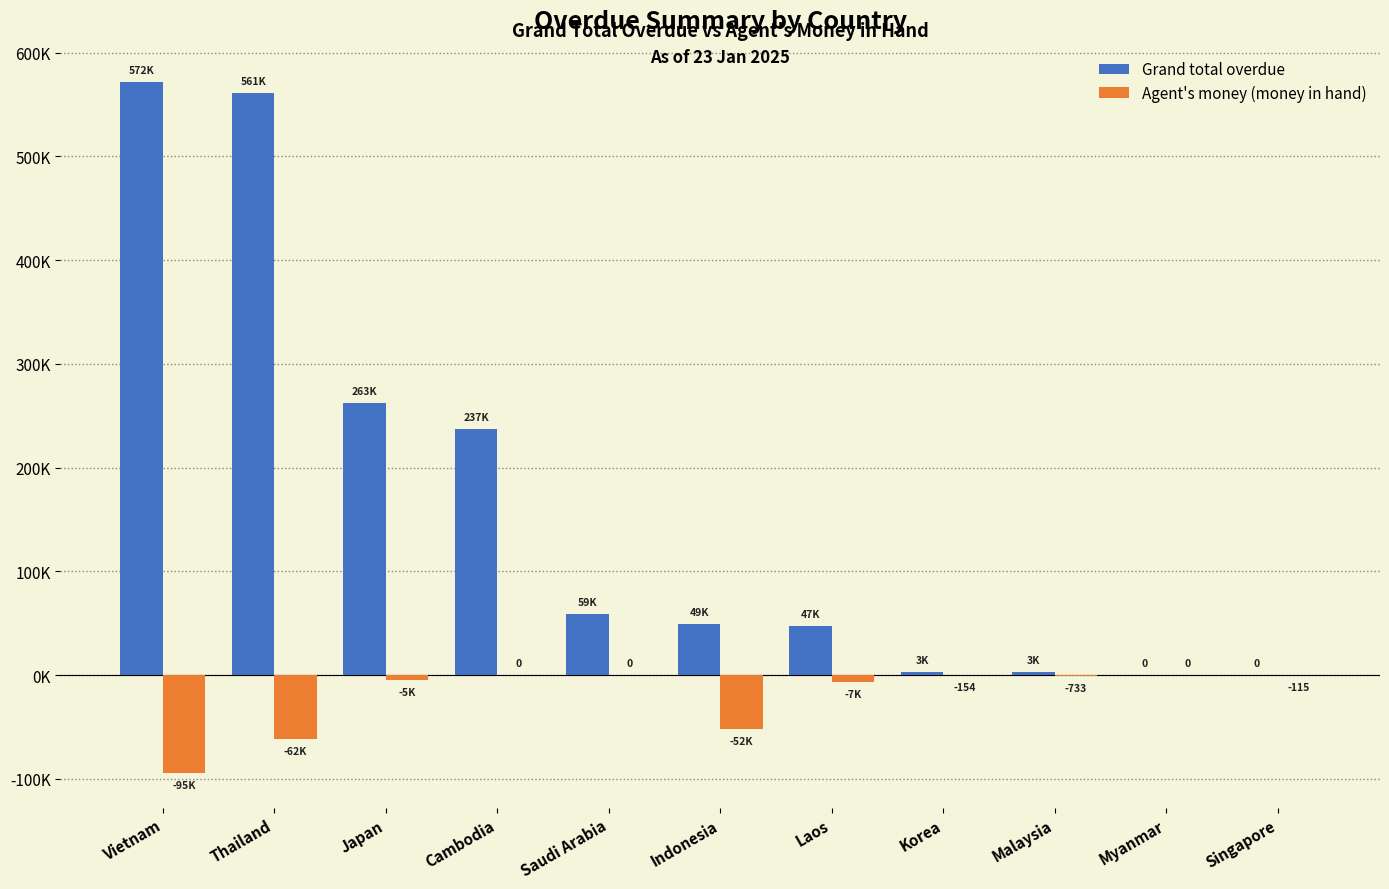

Reading left to right, what are all the values shown in this chart?

Grand total overdue: Vietnam=571645.2	Thailand=560775.5	Japan=262511.7	Cambodia=236951.4	Saudi Arabia=58596.2	Indonesia=49469.0	Laos=47379.0	Korea=2715.0	Malaysia=2605.0	Myanmar=0.0	Singapore=0.0
Agent's money (money in hand): Vietnam=-94607.6	Thailand=-61902.1	Japan=-4811.0	Cambodia=0.0	Saudi Arabia=0.0	Indonesia=-52213.2	Laos=-7188.0	Korea=-154.0	Malaysia=-732.8	Myanmar=0.0	Singapore=-115.0